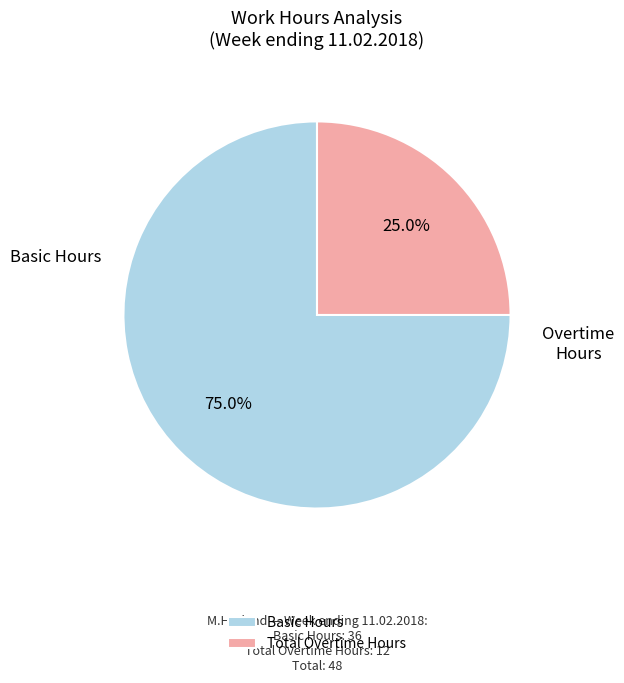

Rank the categories by value from highest to lowest.

Basic Hours, Total Overtime Hours